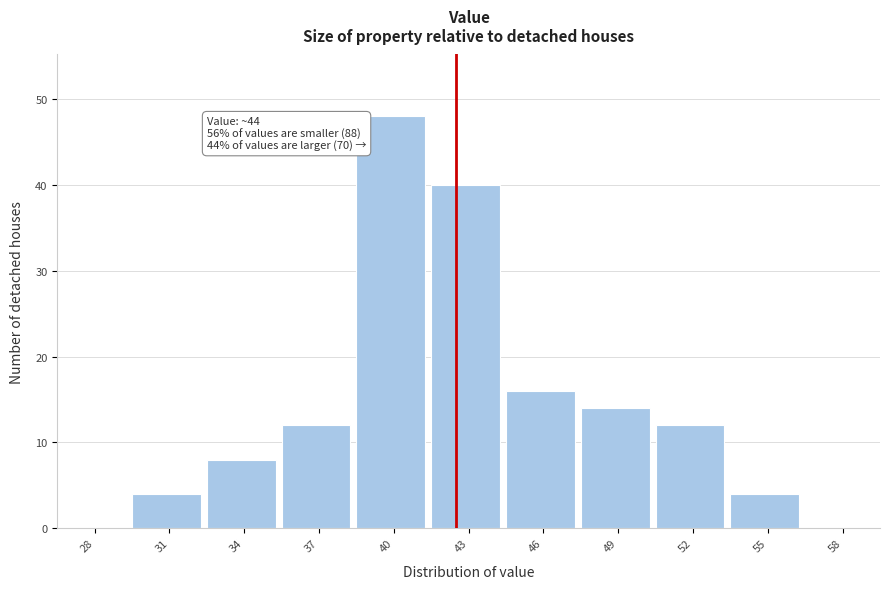

Reading left to right, list all the values displayed in this chart.

28=0	31=4	34=8	37=12	40=48	43=40	46=16	49=14	52=12	55=4	58=0